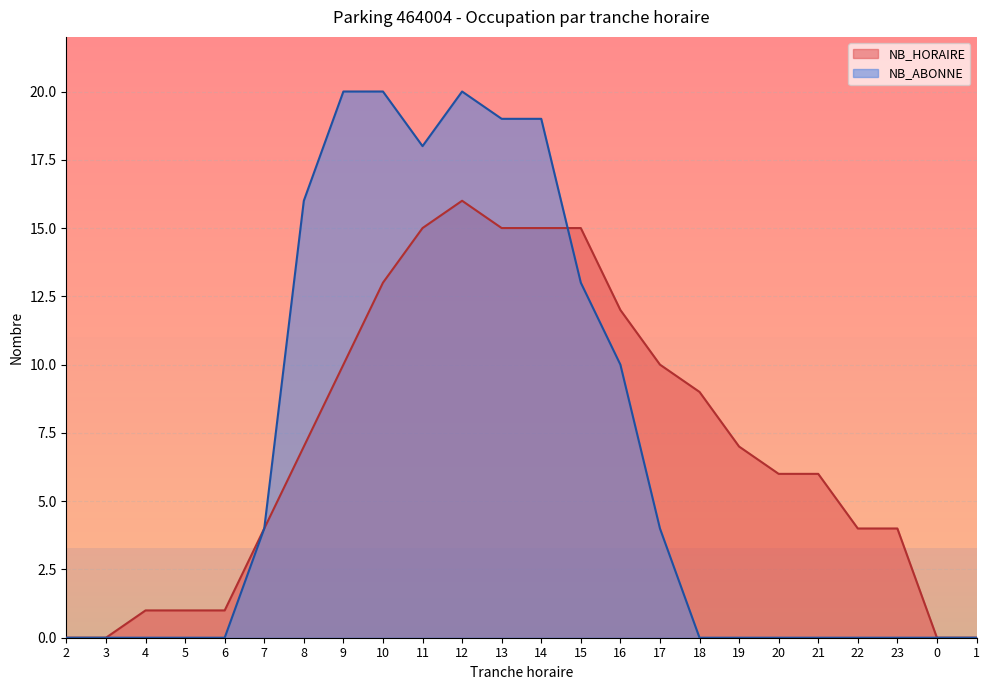

What position from the left is 21?

20